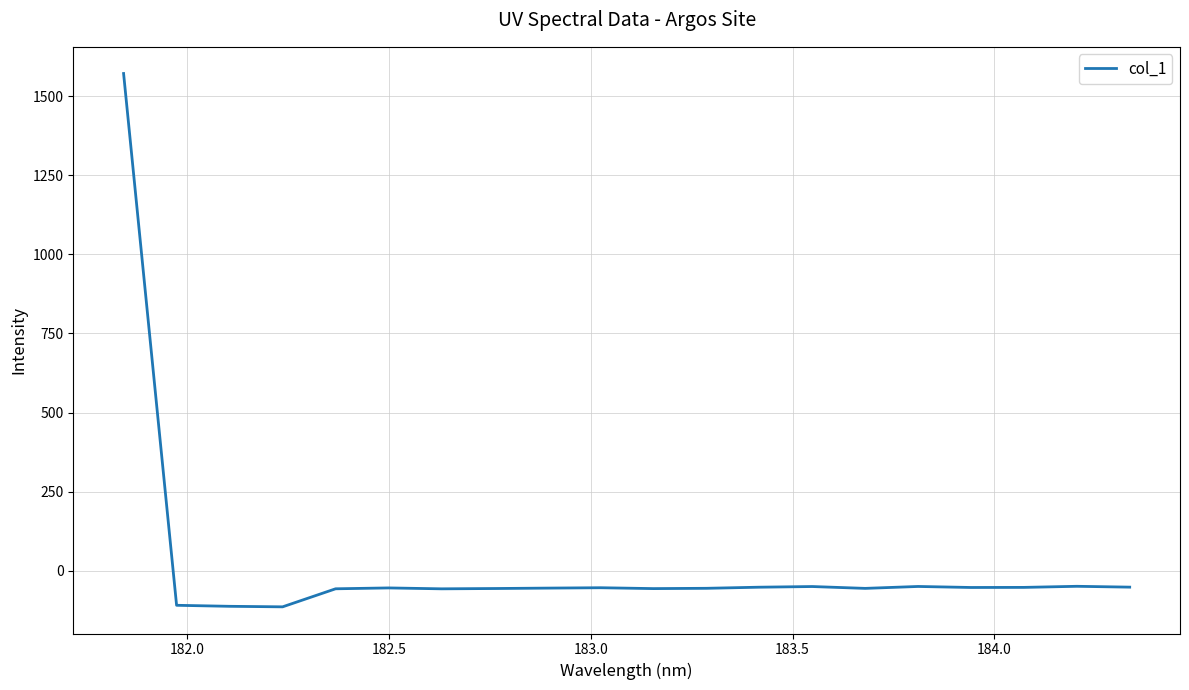

What is the difference between the maximum and minimum values?

1687.3